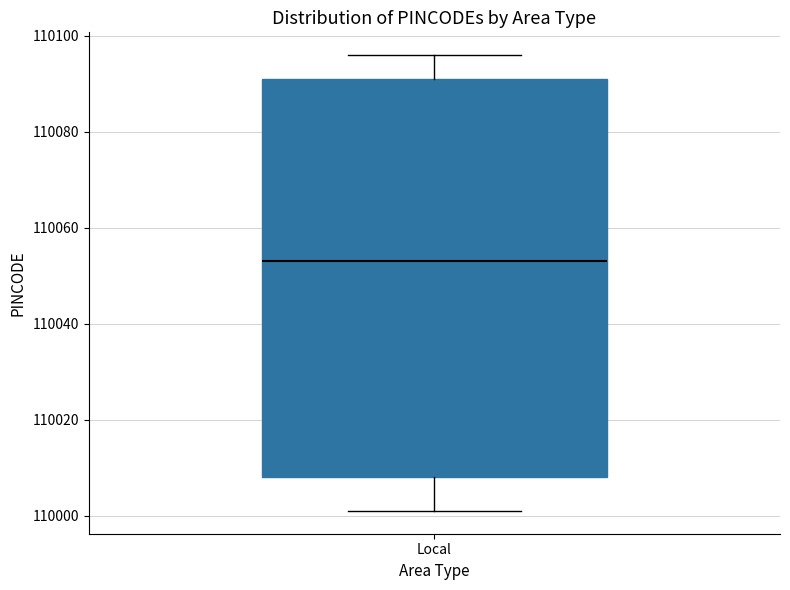

Transcribe this box plot: give where the median line is, the range the box spans, and where the two whiskers end, as read against the y-axis. The values are not printed on the chart, so give them approximately, as read against the axis.

median 110054, box 110008 to 110092, whiskers 110002 to 110096